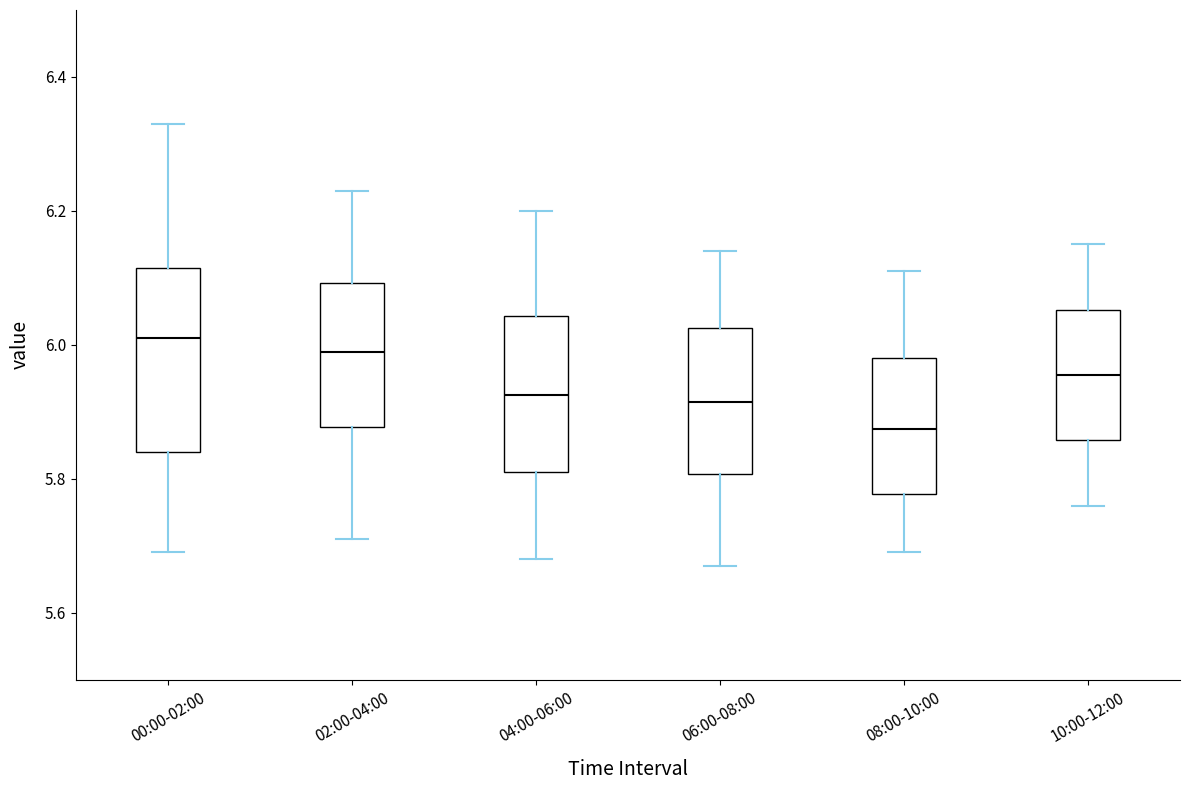

Comparing the boxes themselves (not the whiskers), which one is the tallest?

00:00-02:00